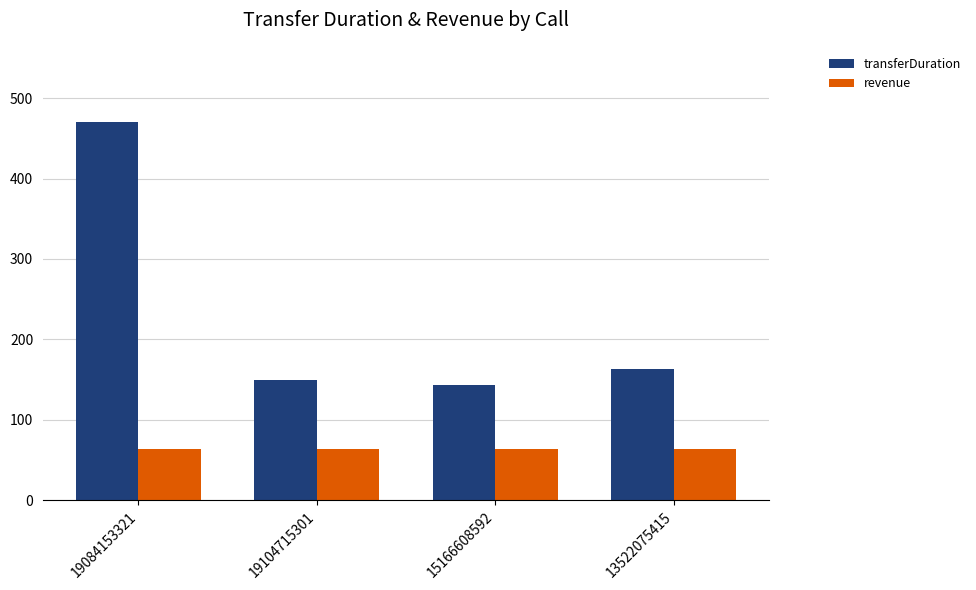

Which category has the lowest value in the transferDuration series?

15166608592